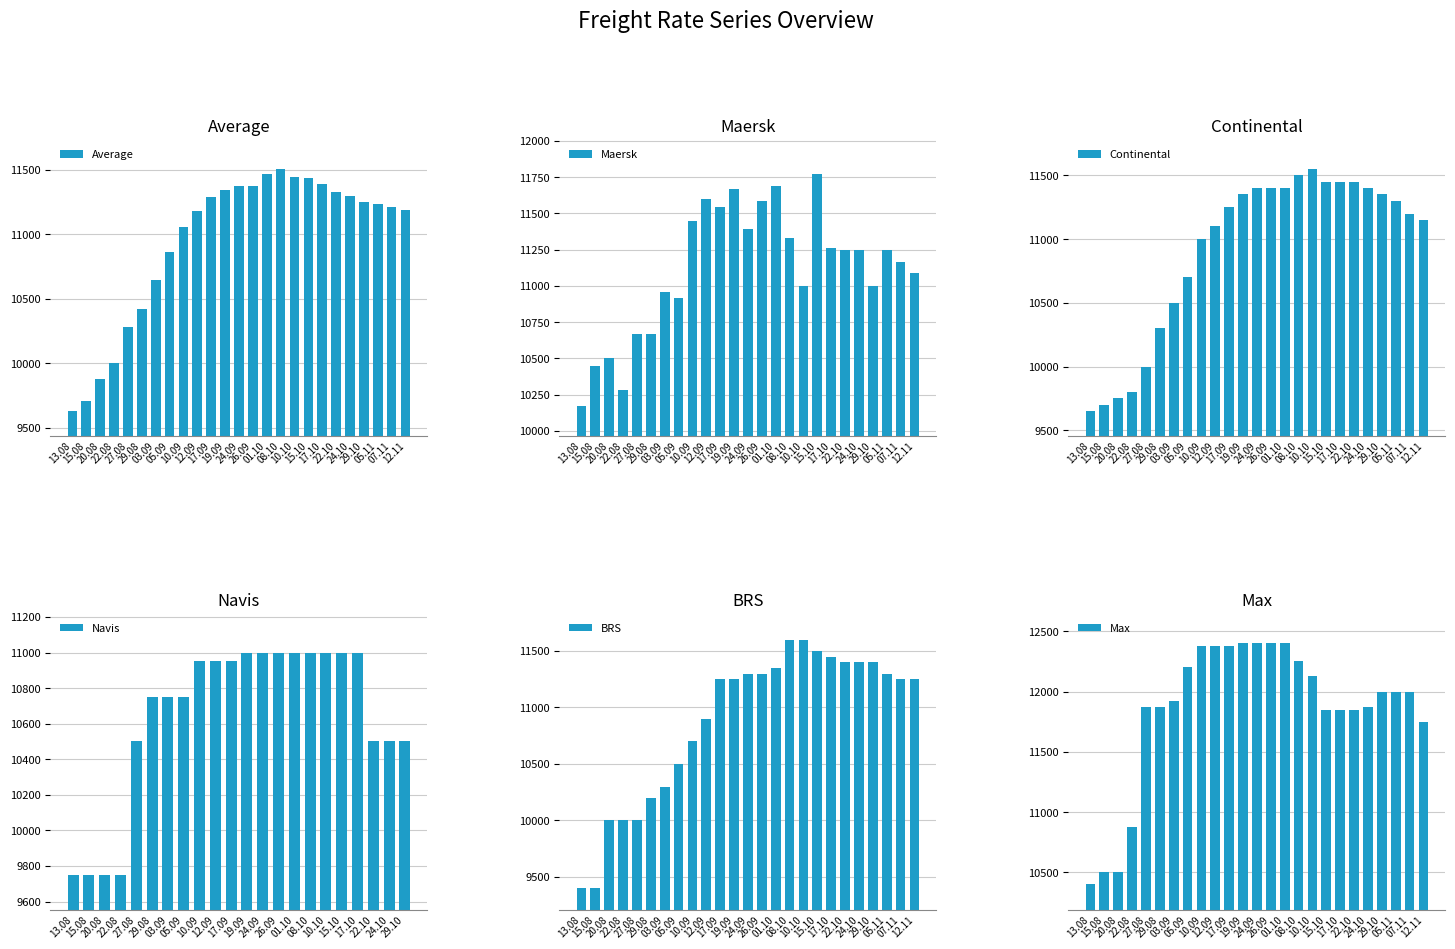

At which label does Continental reach its peak?

10.10